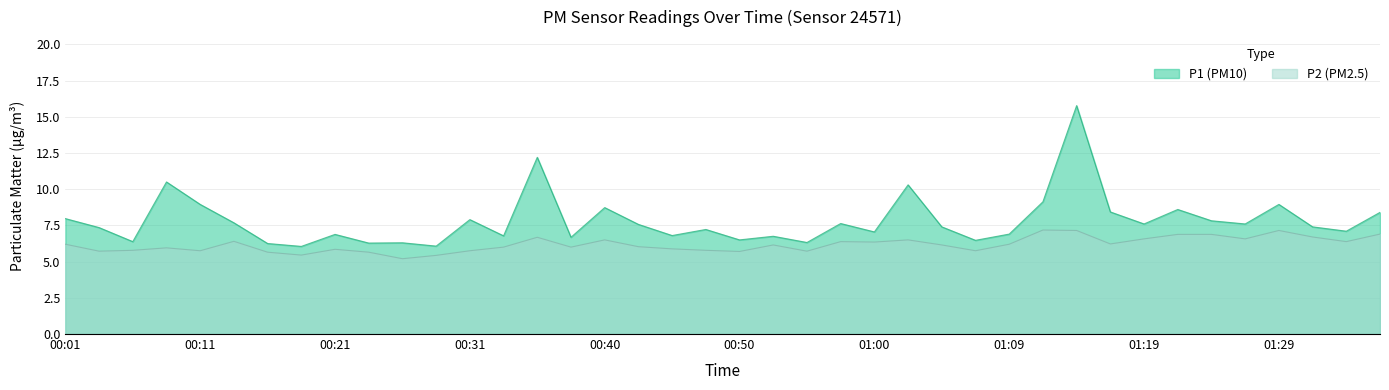

What position from the left is 00:21?

9